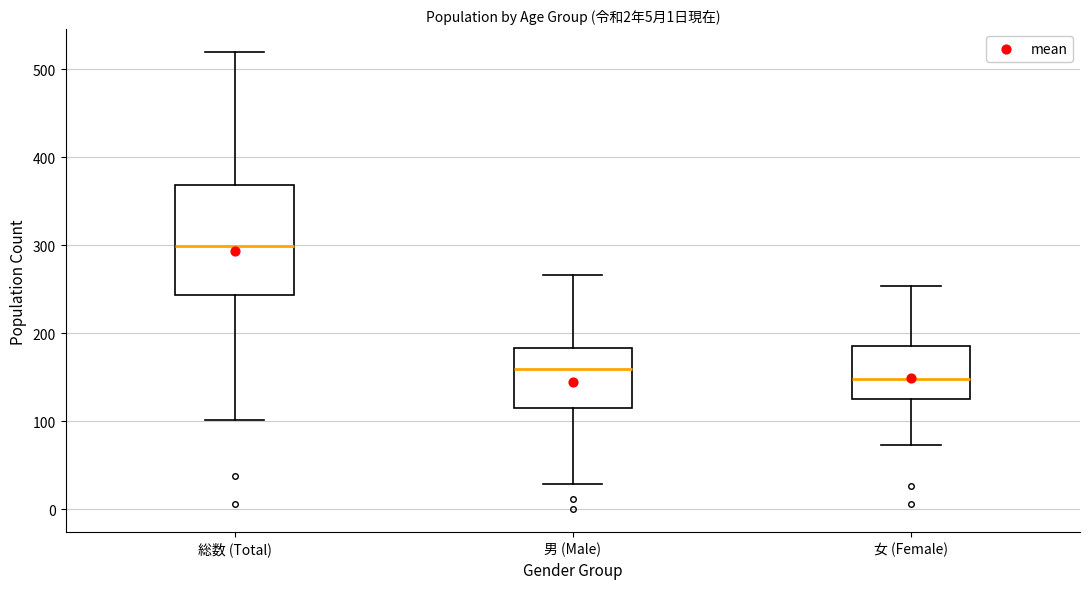

Comparing the boxes themselves (not the whiskers), which one is the tallest?

総数 (Total)